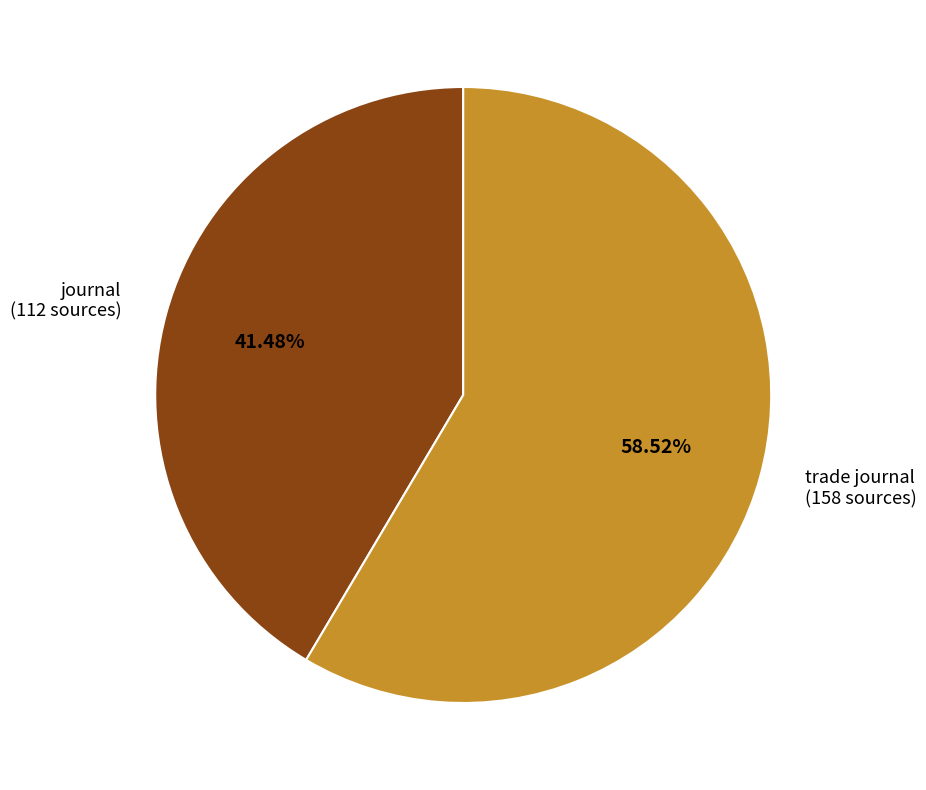

What is the majority slice?

trade journal